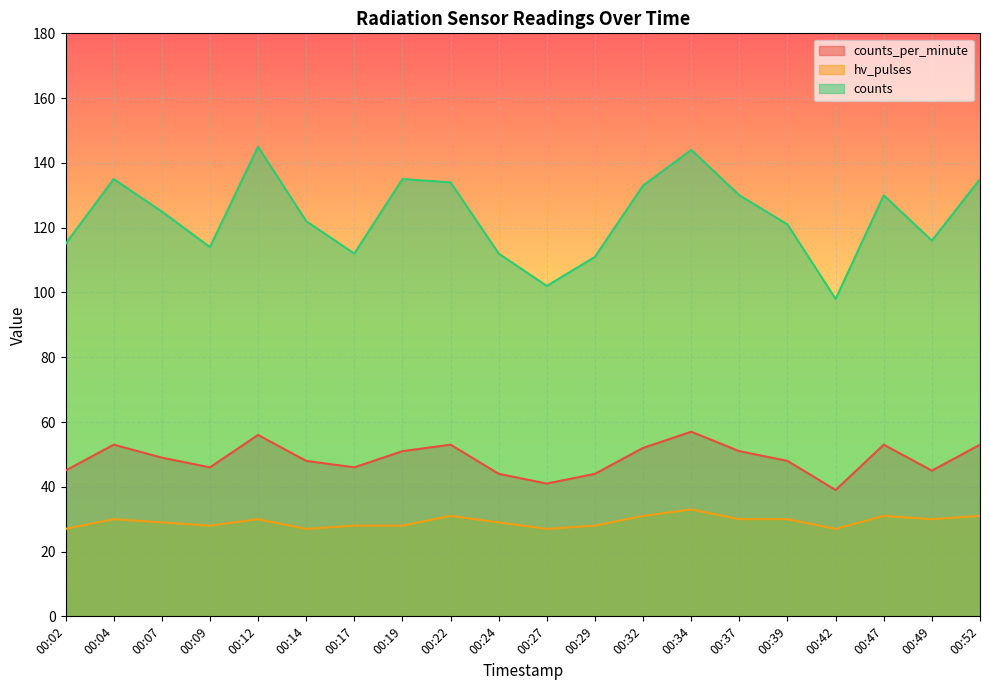

True or false: counts_per_minute and hv_pulses cross at least once.

False